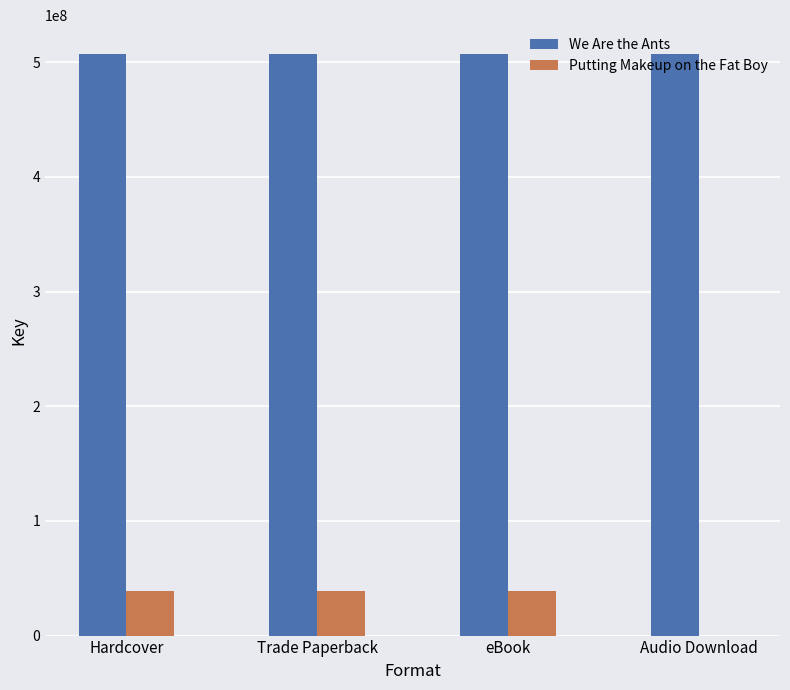

Reading right to left, list all the values displayed in this chart.

We Are the Ants: Audio Download=506945211	eBook=506945211	Trade Paperback=506945211	Hardcover=506945211
Putting Makeup on the Fat Boy: Audio Download=0	eBook=38602689	Trade Paperback=38602689	Hardcover=38602689